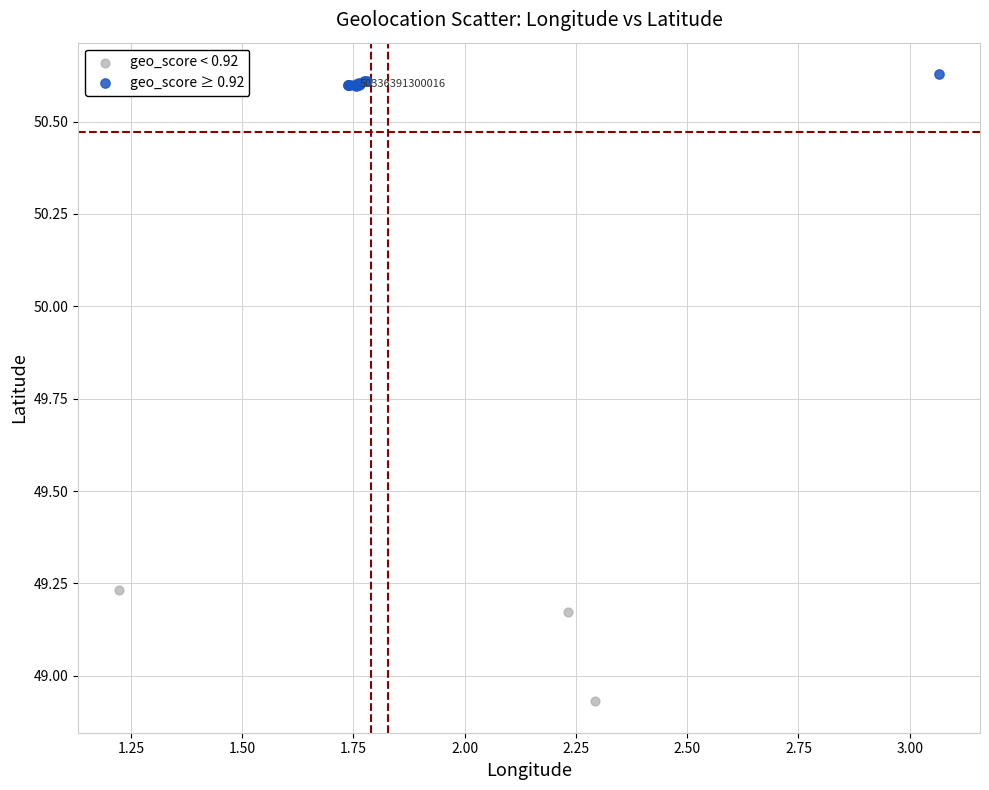

Which series reaches the minimum Y coordinate?

geo_score < 0.92